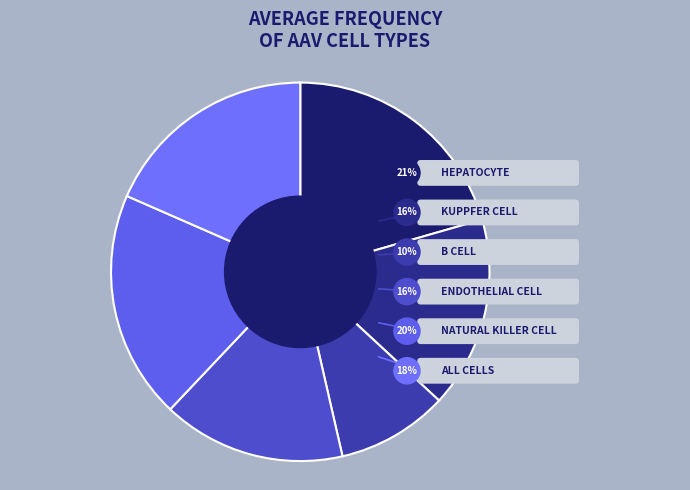

To the nearest percent, what is the difference between the largest and smallest slice percentages?

11%